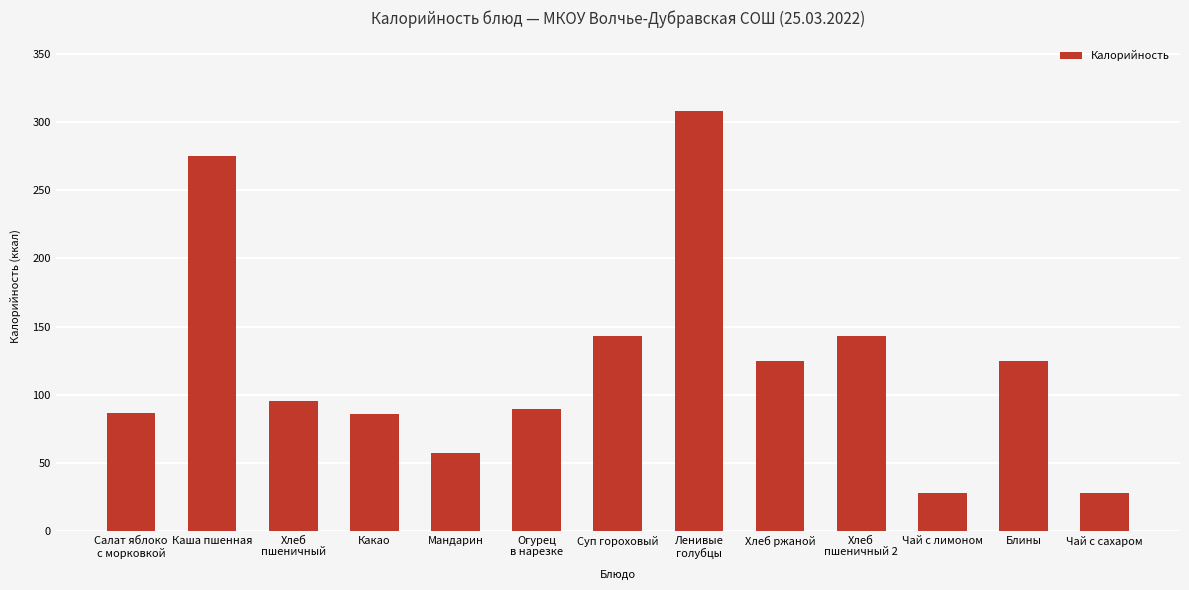

True or false: the data shows 86.0 at Какао.

True